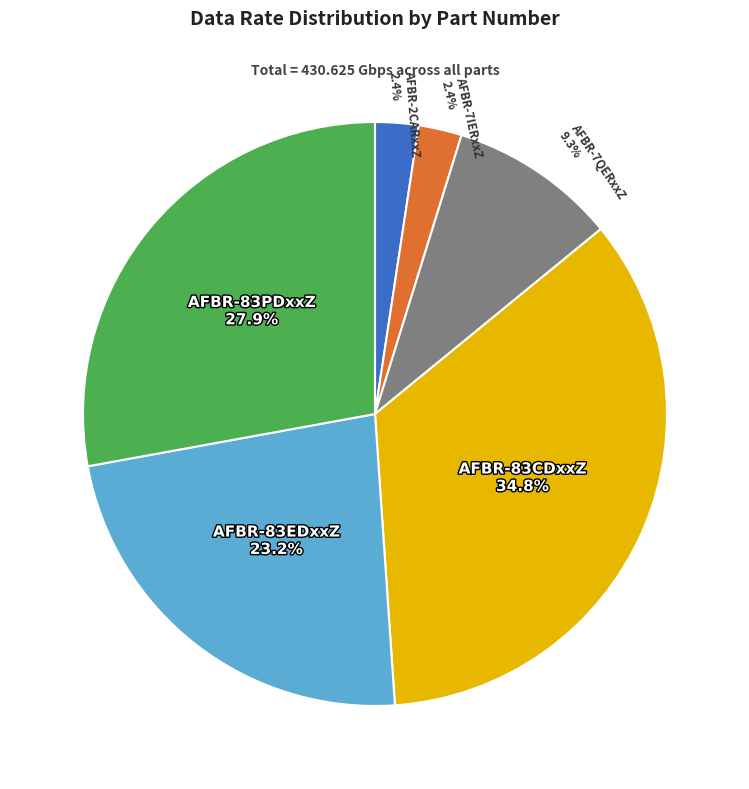

What is the largest slice in the pie chart?

AFBR-83CDxxZ